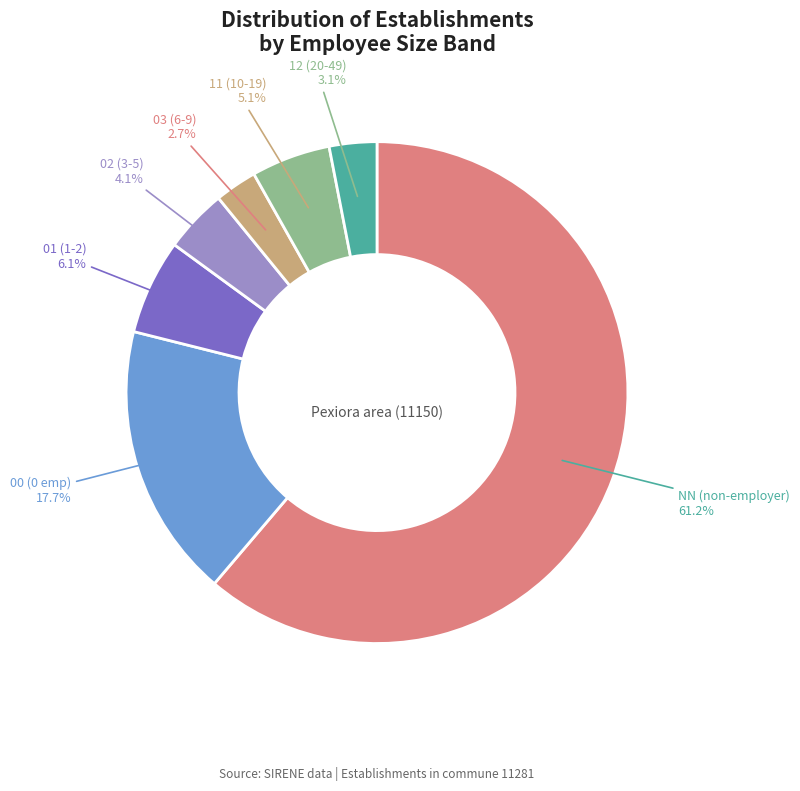

Count the number of slices in the pie.

7